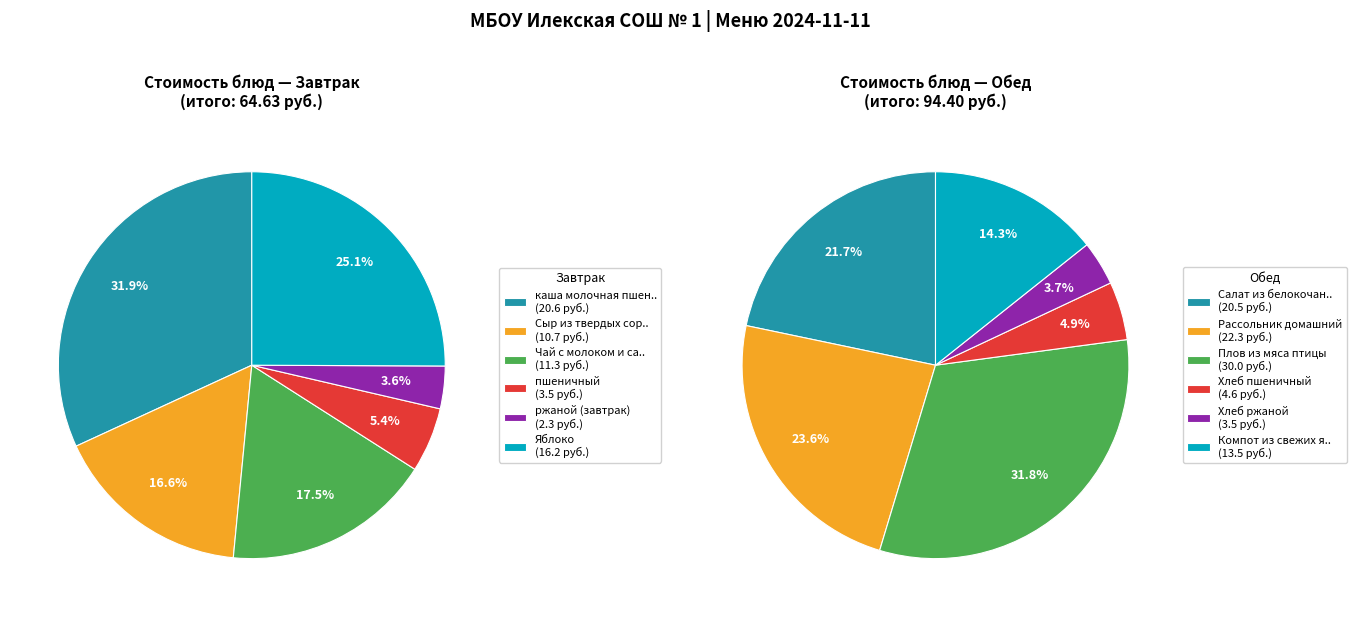

Count the number of slices in the pie.

12